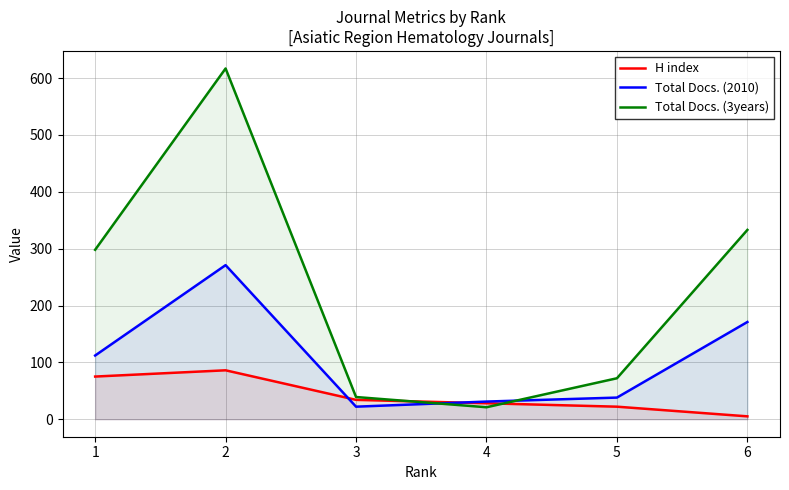

Between 3 and 4, which series saw the biggest shift?

Total Docs. (3years)